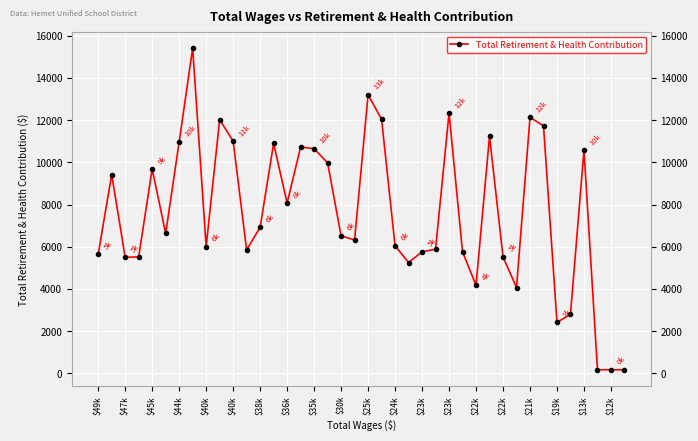

What is the sum of all values?

305107